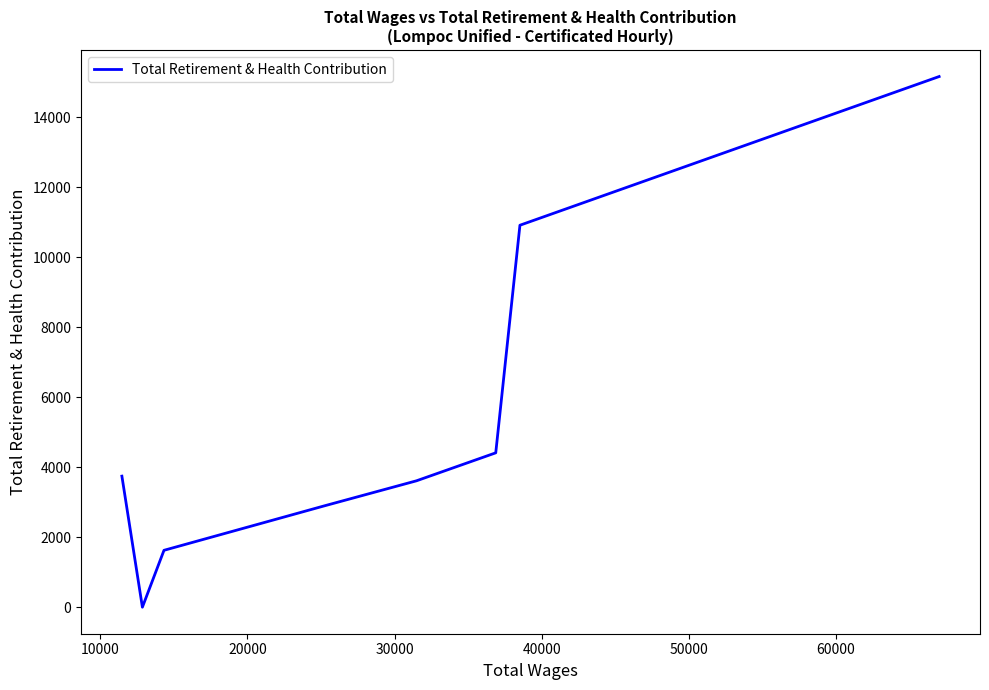

What is the maximum value shown in the chart?

15160